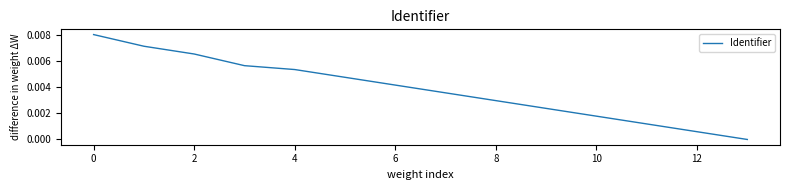

How many lines are shown in the chart?

1